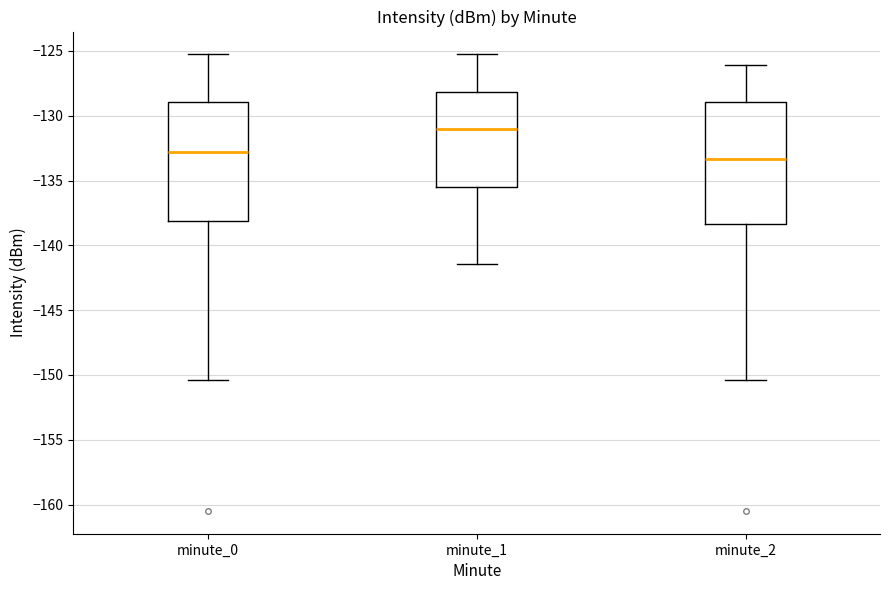

Which box has the lowest median line?

minute_2